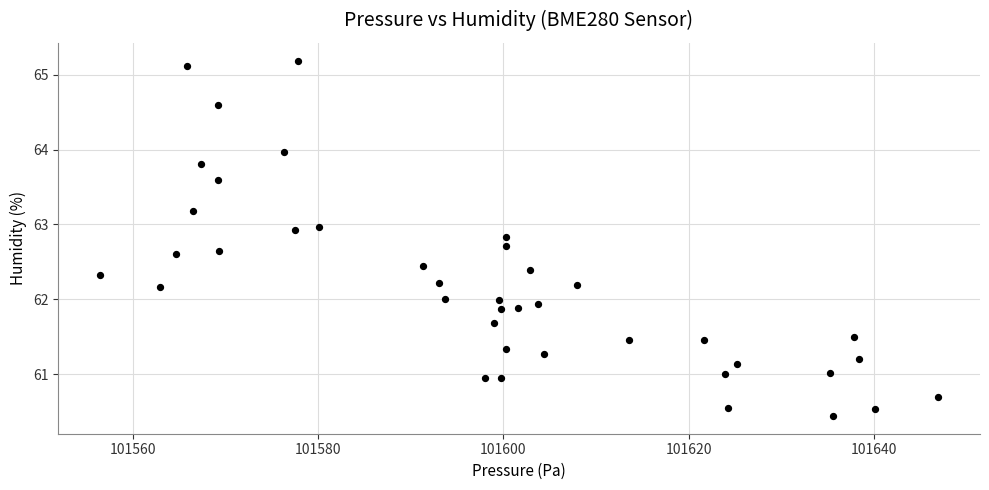

What is the range of X values (max minus min)?

90.4